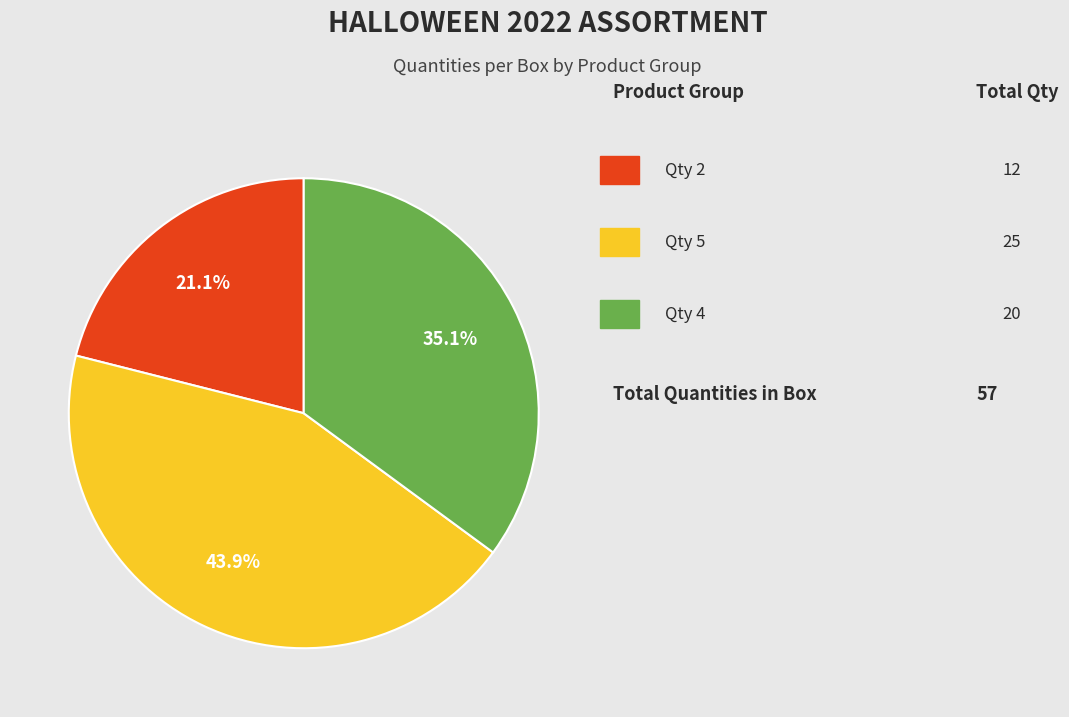

Is there any slice that represents more than half of the pie?

No